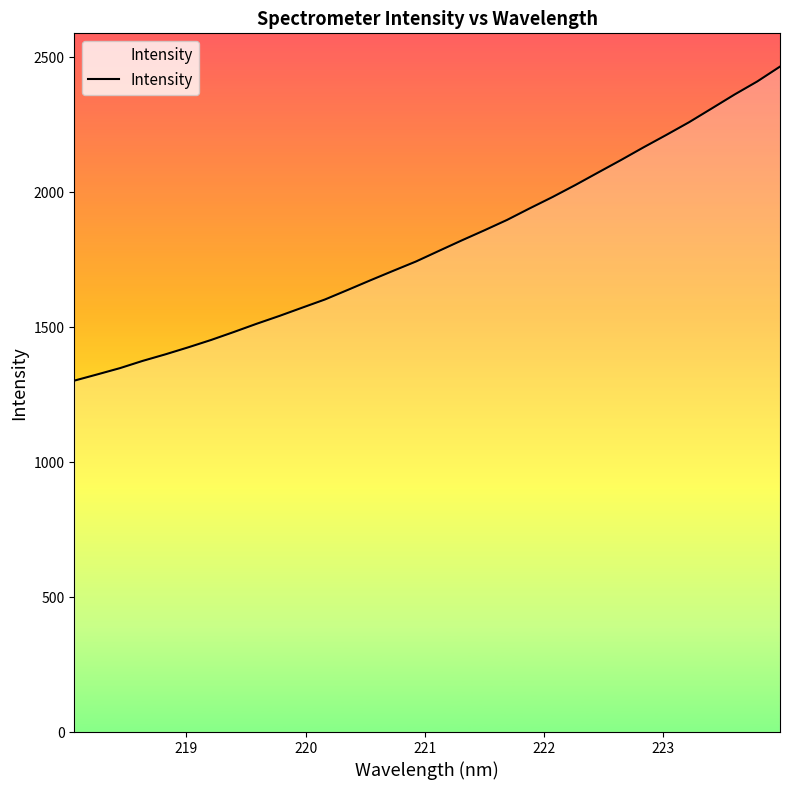

What is the maximum value shown in the chart?

2464.8